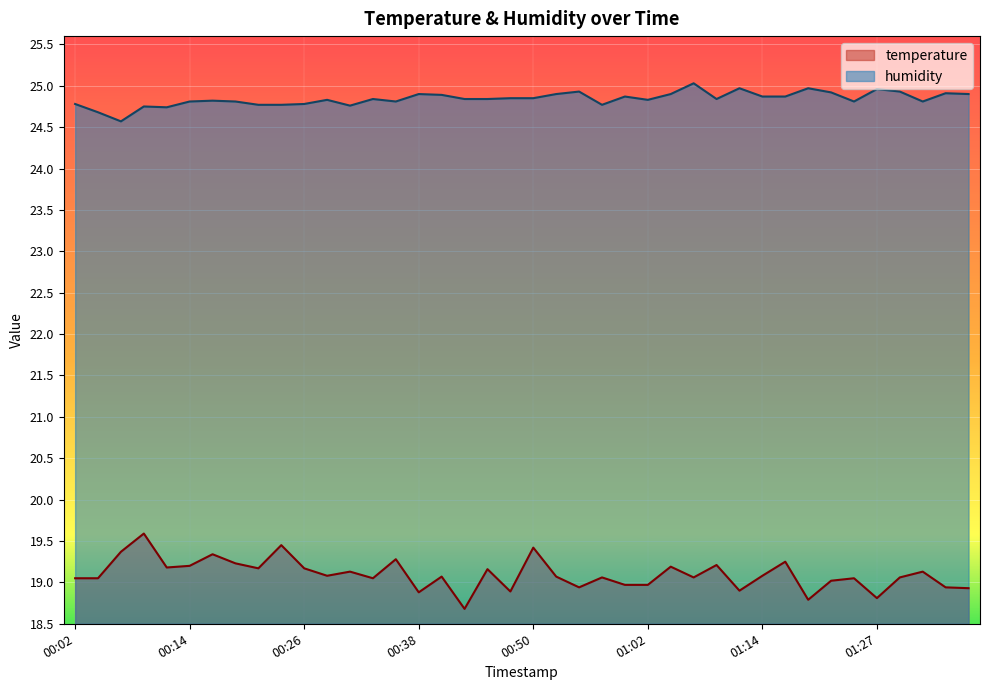

At which label is temperature closest to 19?

01:22